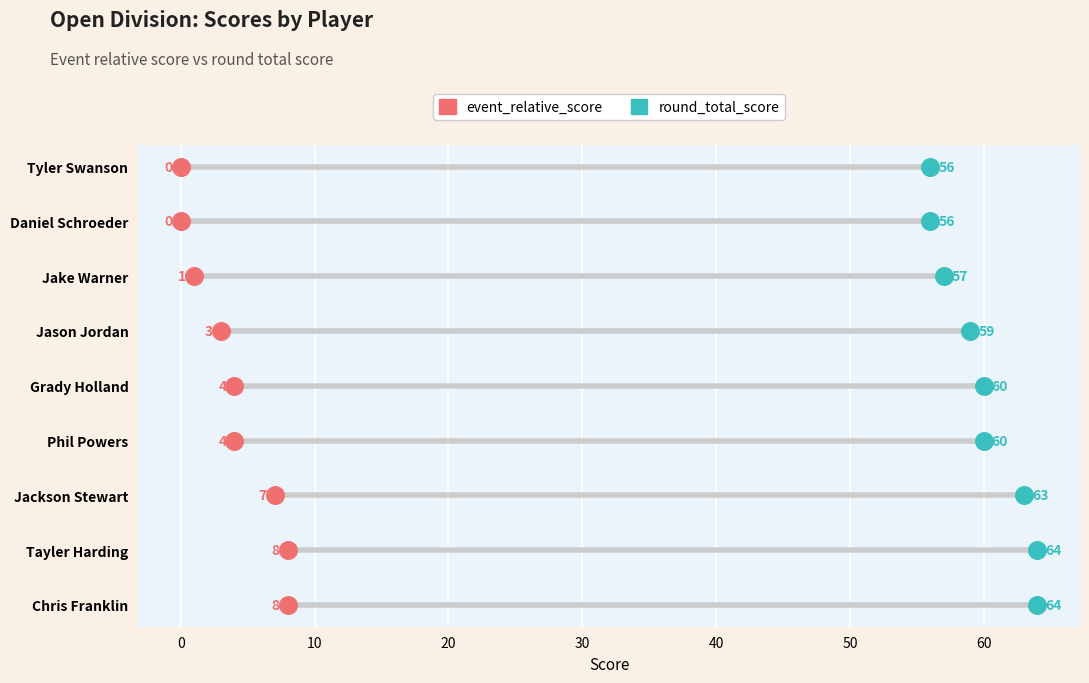

What are all the series names shown in the legend?

event_relative_score, round_total_score